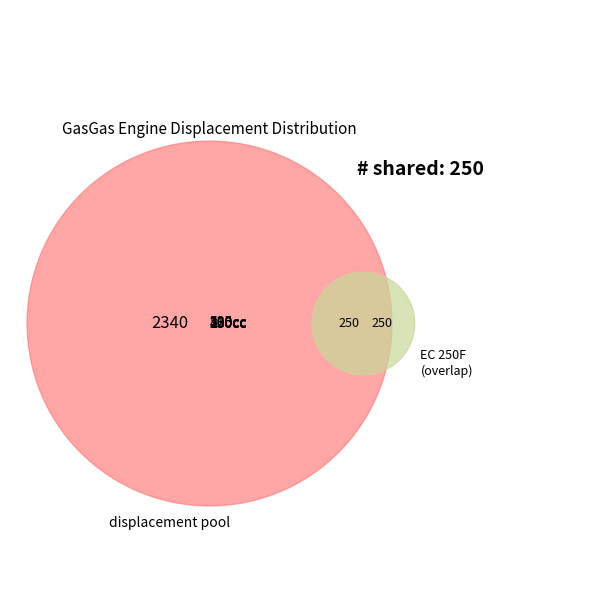

What percentage is NOT represented by EC 450F?

80.8%